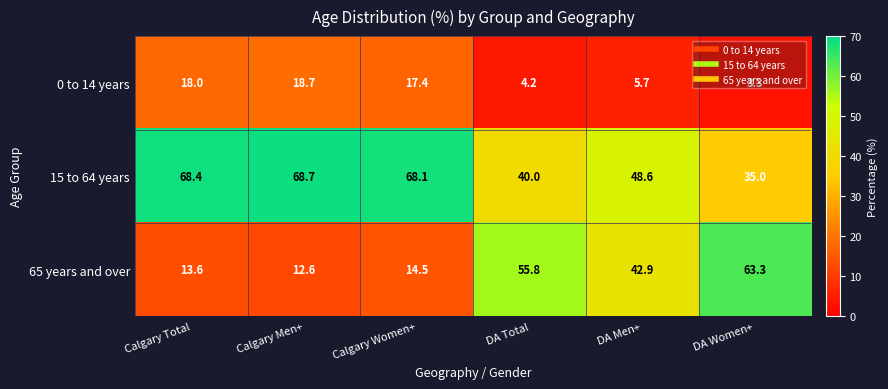

How many distinct data groups are displayed?

3